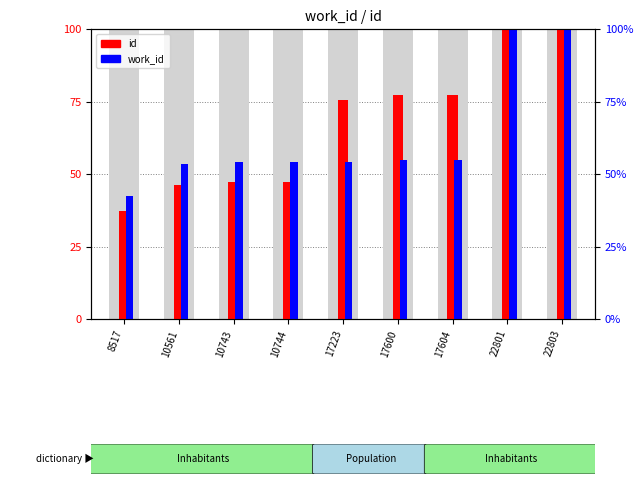

Rank the categories by work_id value from highest to lowest.

22801, 22803, 17600, 17604, 10743, 10744, 17223, 10561, 8517